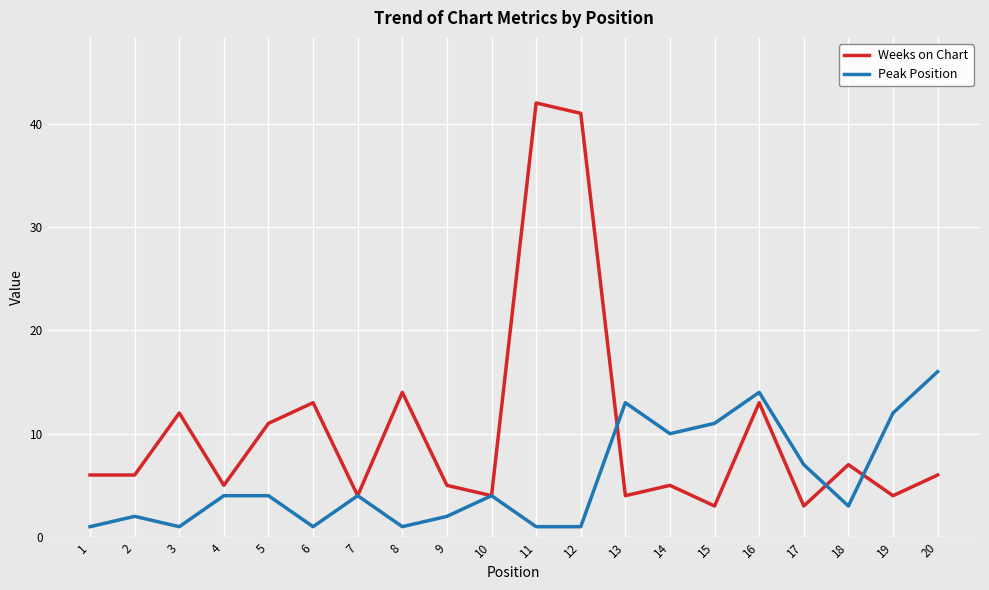

The Weeks on Chart series shows 3 at 14. True or false?

False